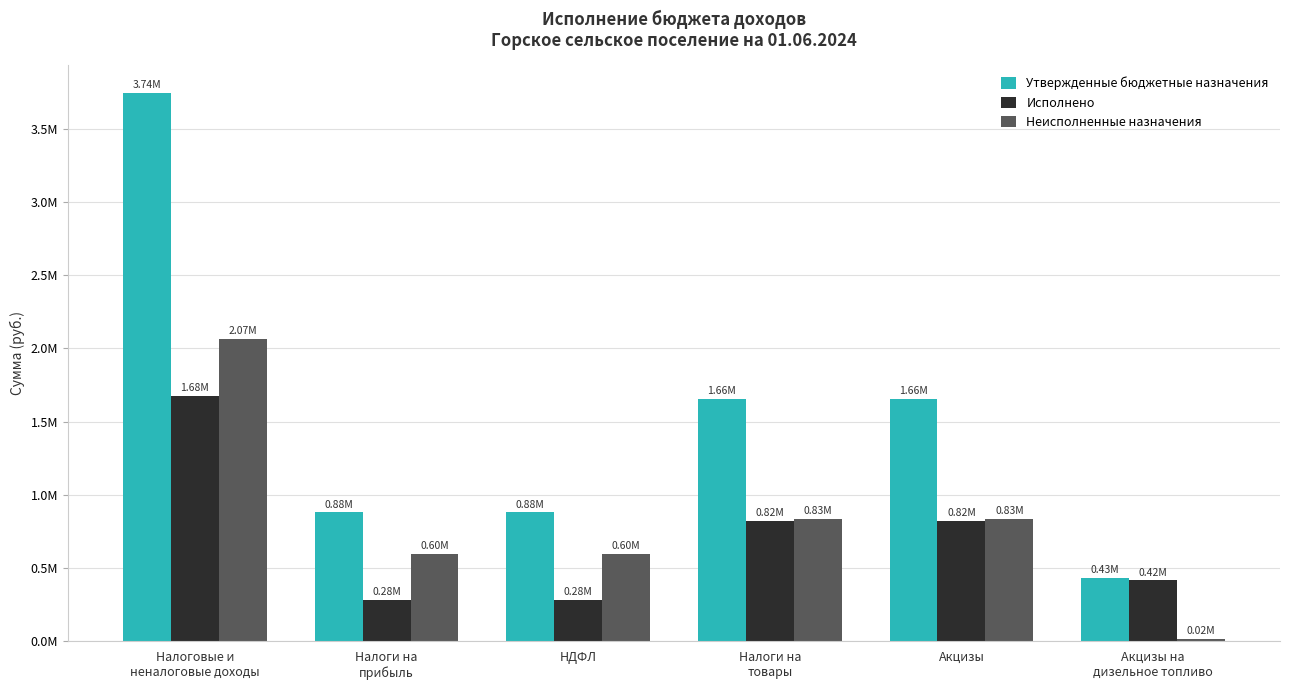

Are the bars horizontal?

No